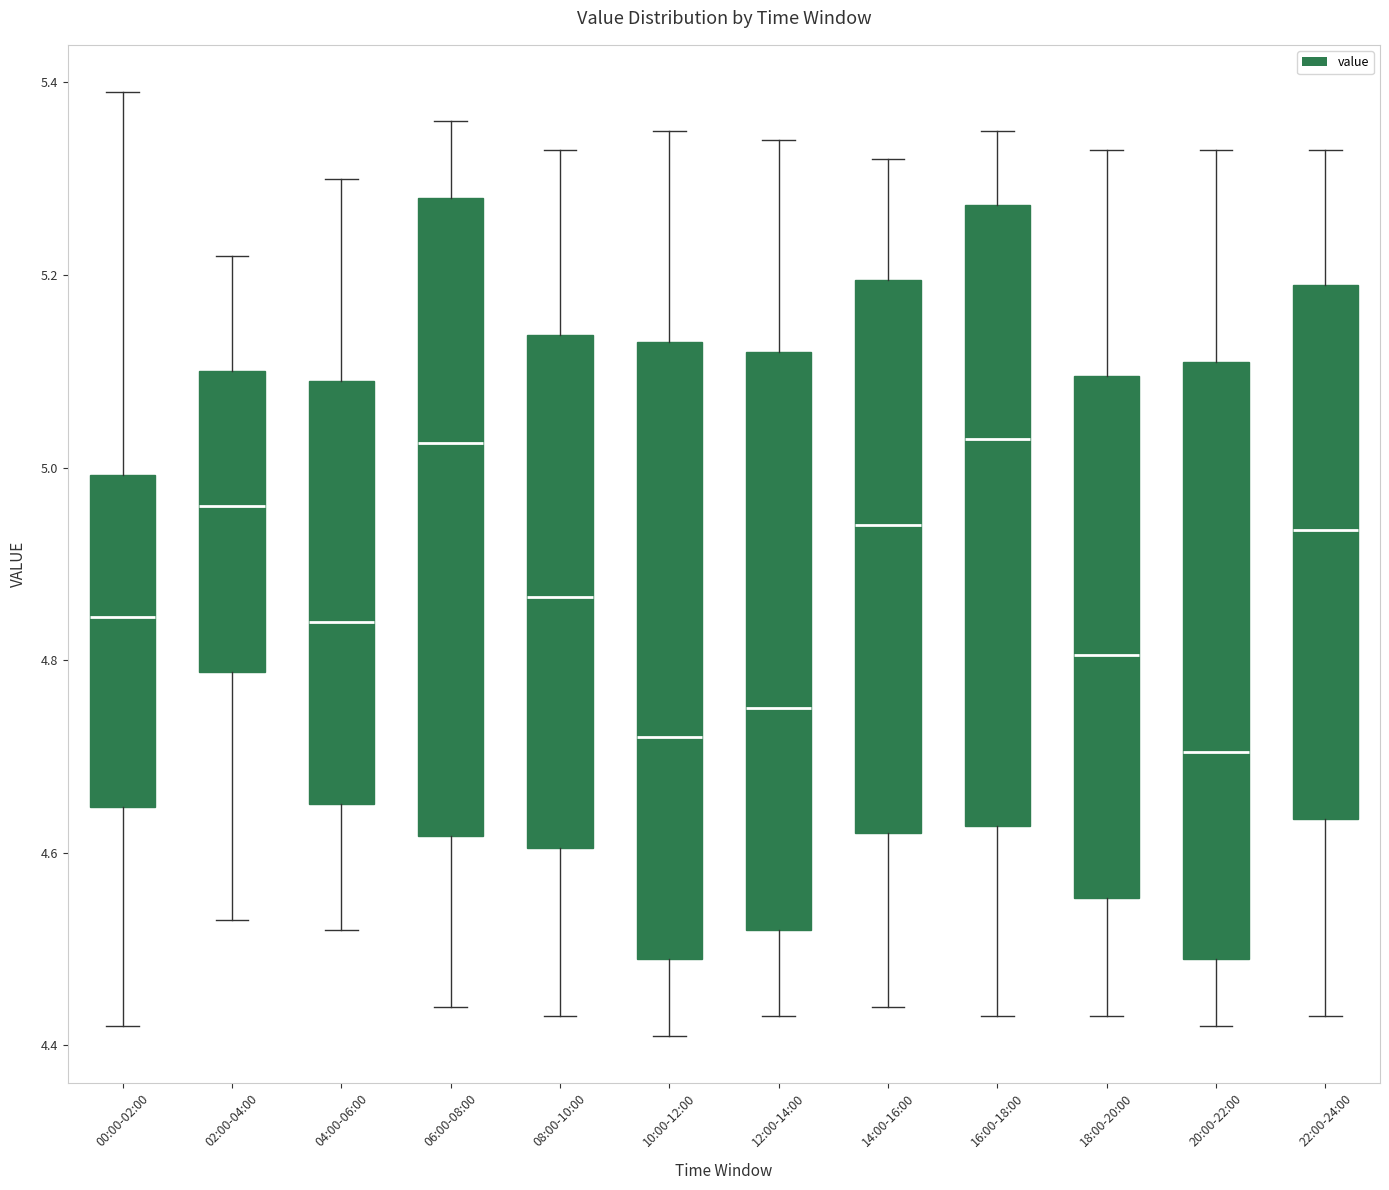

Where does the median line of the box for 00:00-02:00 sit on the y-axis? The values are not printed on the chart, so give them approximately, as read against the axis.

4.84